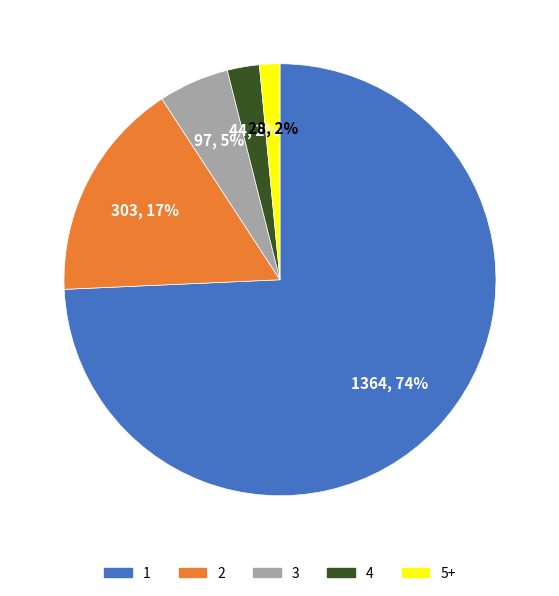

Count the number of slices in the pie.

5